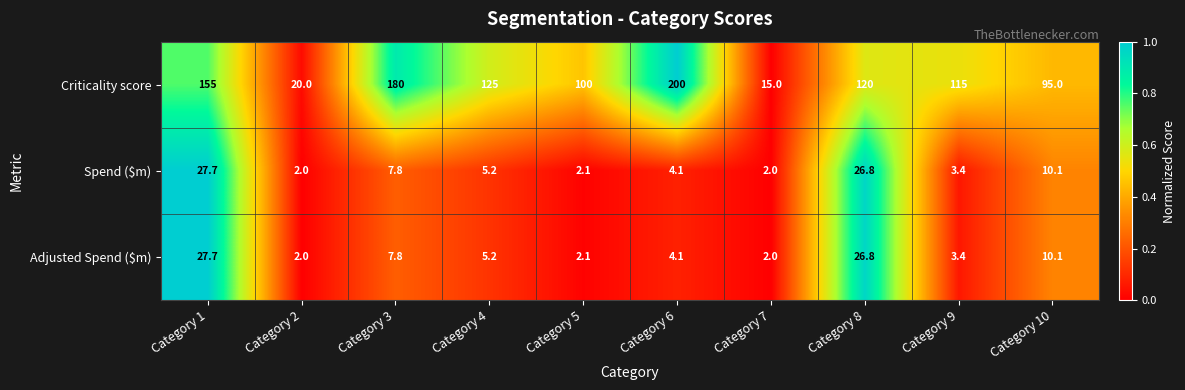

True or false: Criticality score has a value of 10.6 at Category 2.

False